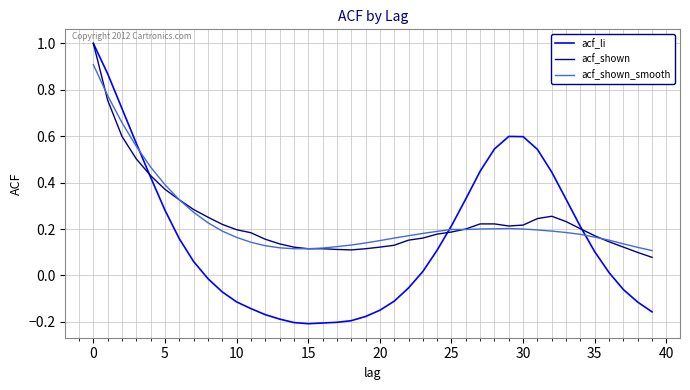

At how many categories does at least one series exceed 0?

40